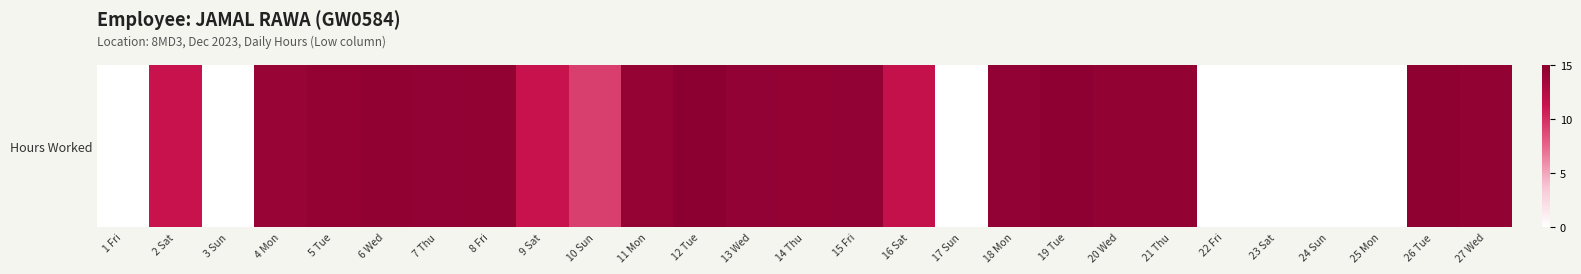

Reading left to right, list all the values displayed in this chart.

0.0	11.4	0.0	14.1	14.4	14.6	14.5	14.5	11.3	9.2	14.3	14.9	14.4	14.4	14.5	11.5	0.0	14.5	14.8	14.5	14.5	0.0	0.0	0.0	0.0	14.7	14.5